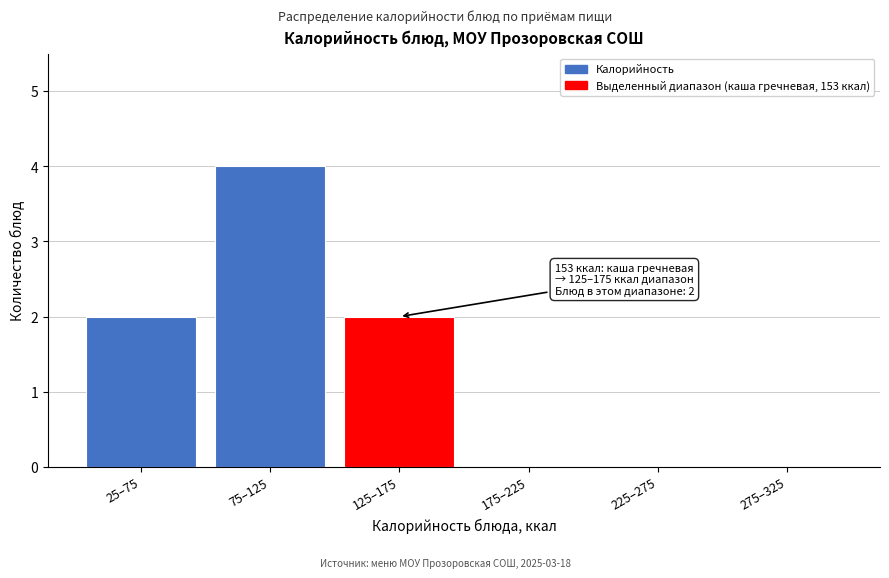

Reading right to left, what are all the values shown in this chart?

275–325=0	225–275=0	175–225=0	125–175=2	75–125=4	25–75=2